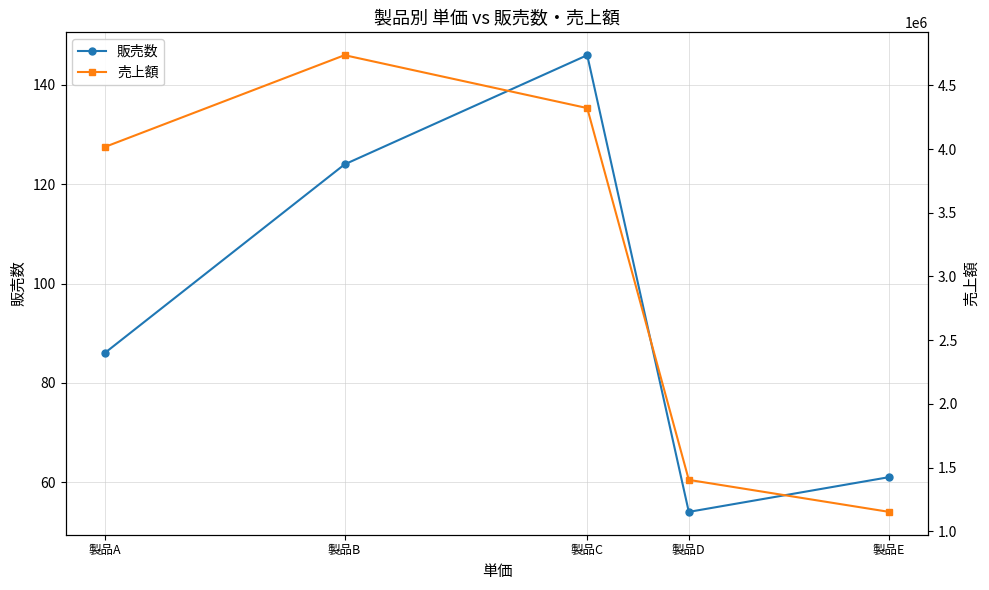

Where does the 売上額 series first go above 4016200?

製品B